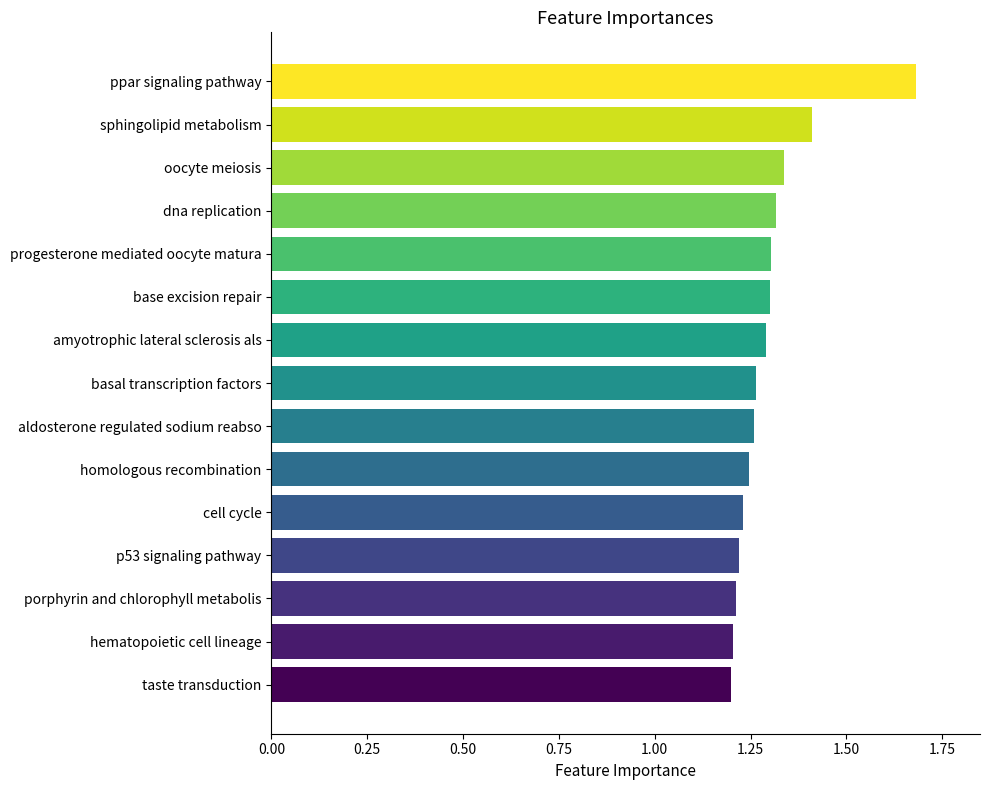

Between oocyte meiosis and hematopoietic cell lineage, which is larger?

oocyte meiosis